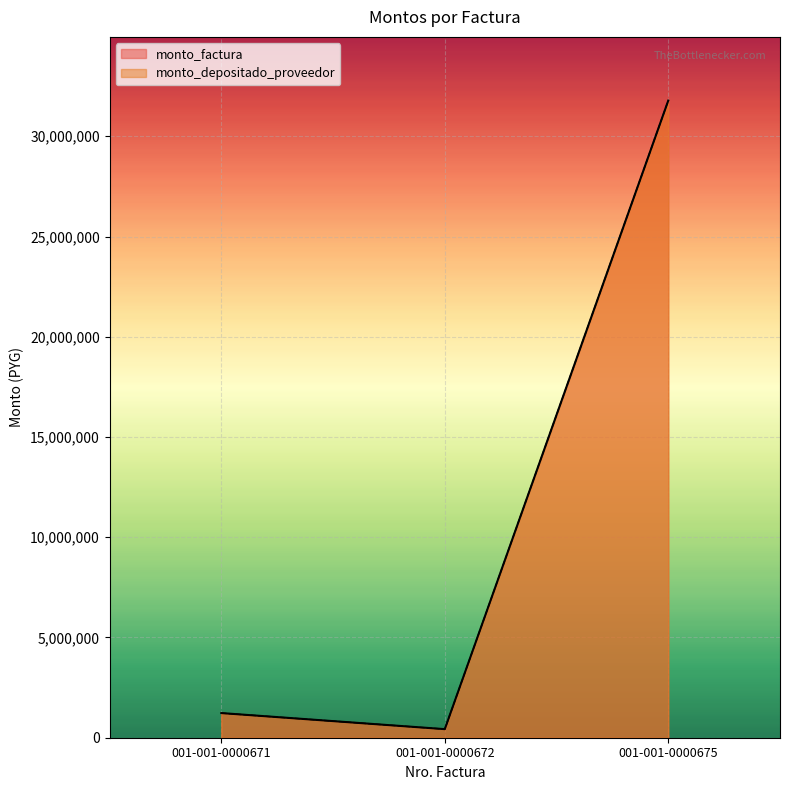

List the labels in order of monto_depositado_proveedor value, largest first.

001-001-0000675, 001-001-0000671, 001-001-0000672